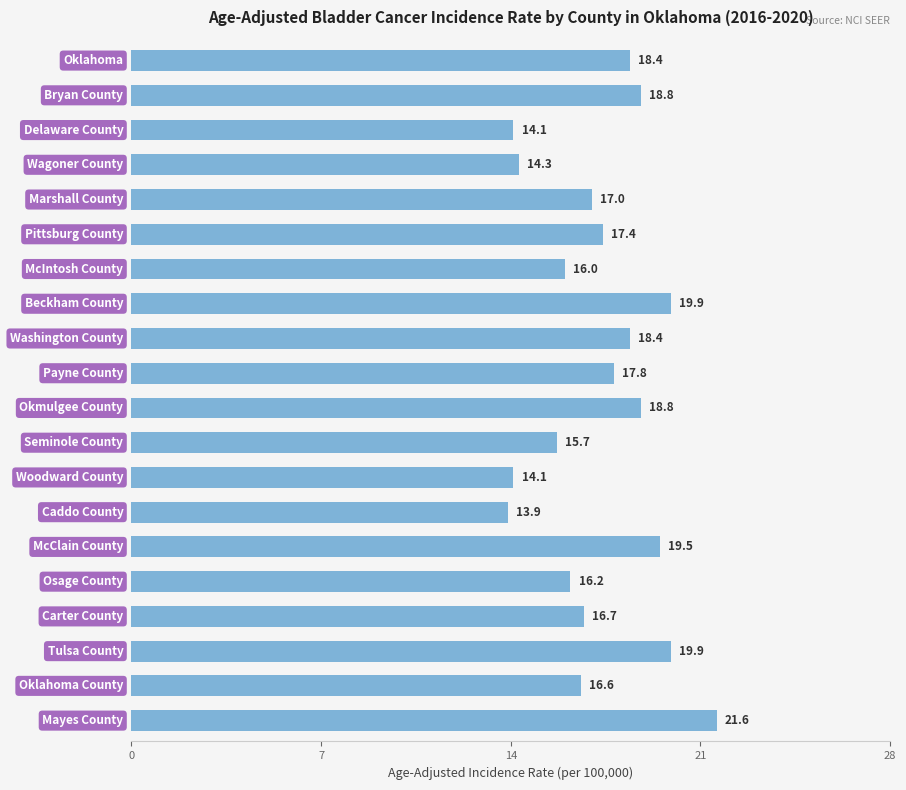

What is the value of the 15th bar from the top?

19.5